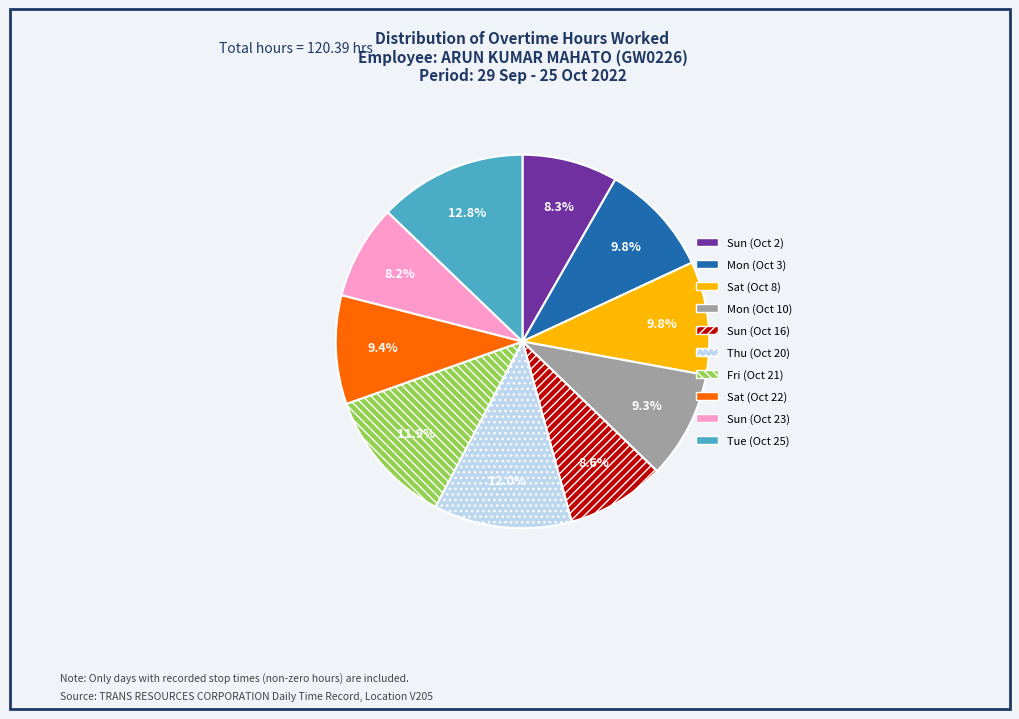

What percentage is NOT represented by Sat (Oct 22)?

90.6%